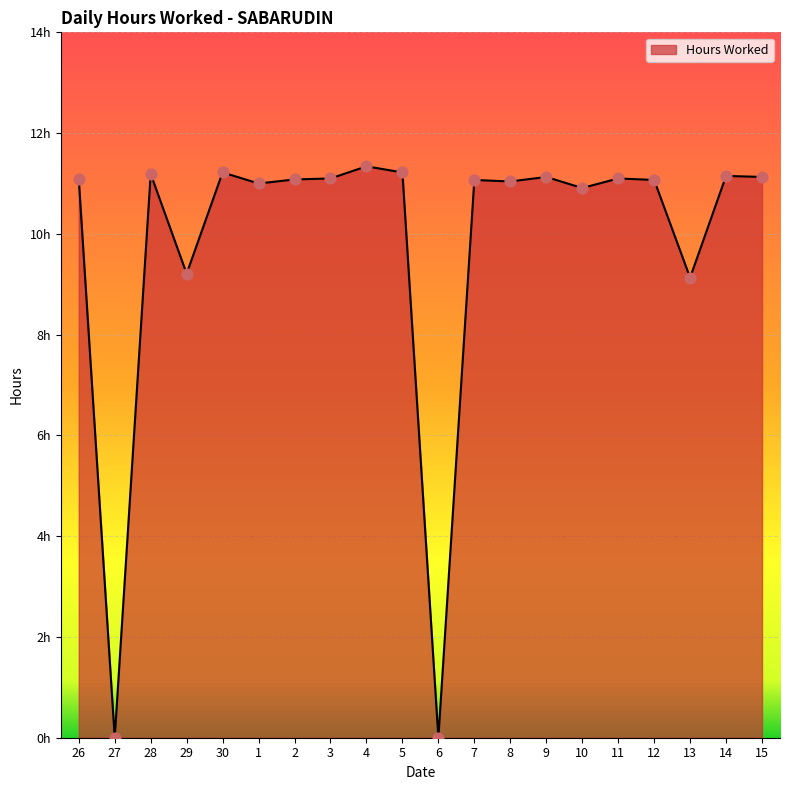

Does the chart have visible grid lines?

Yes